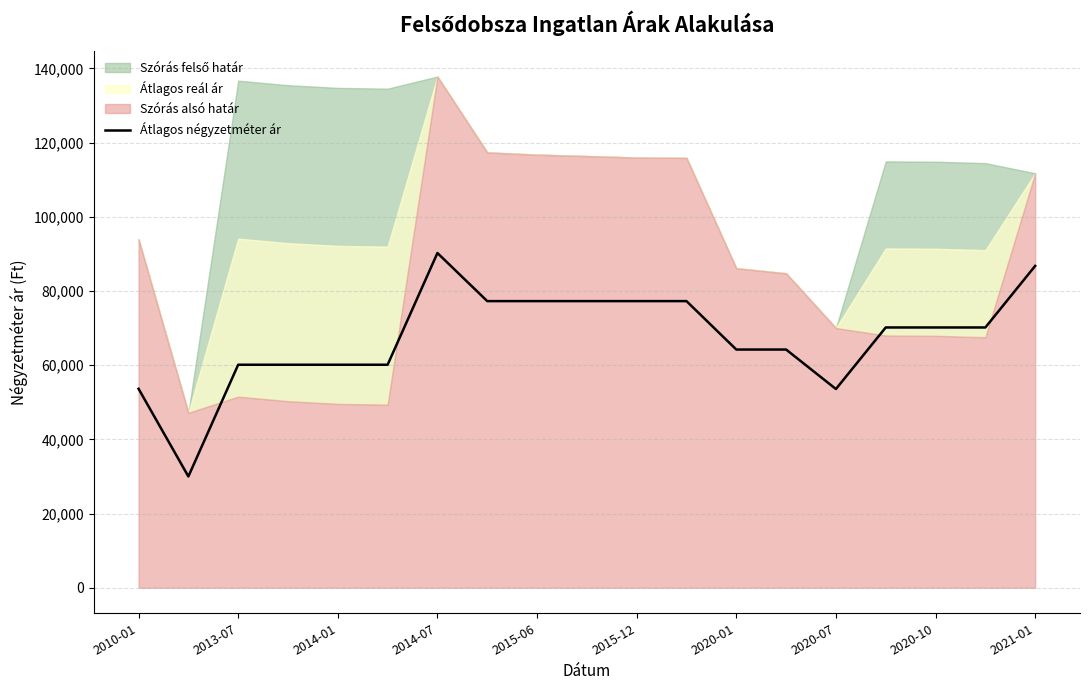

True or false: the data has more than 1 interior local peaks.

False